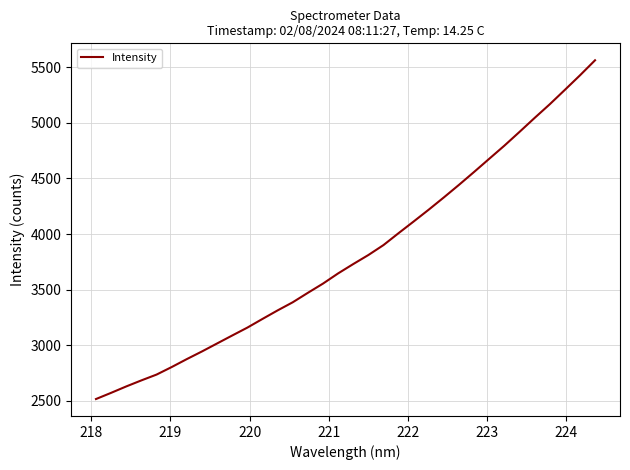

How many lines are shown in the chart?

1